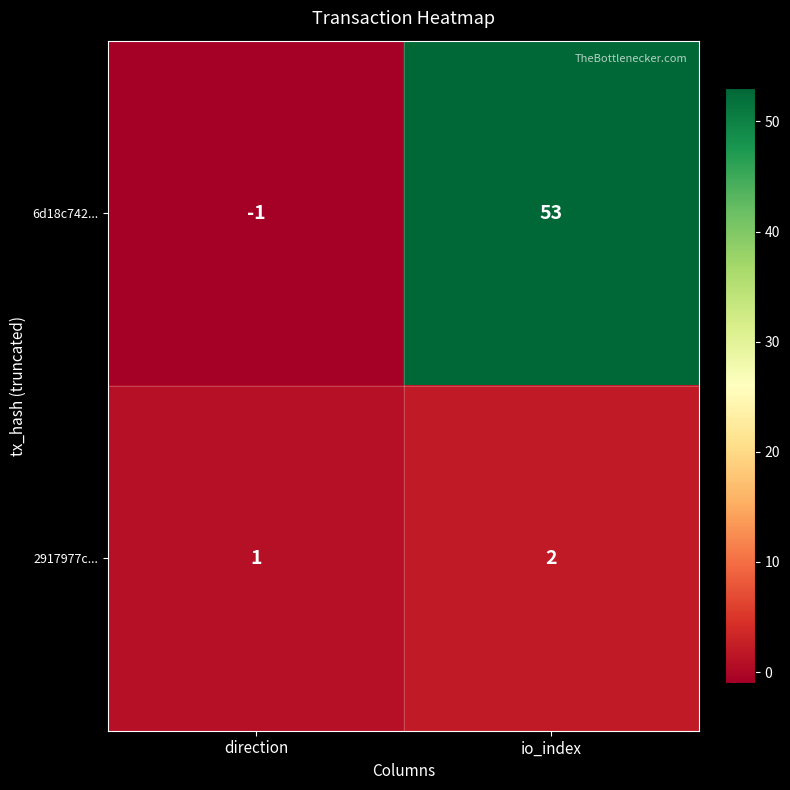

How many distinct data groups are displayed?

2